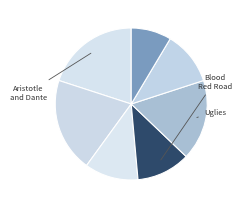

Count the number of slices in the pie.

7